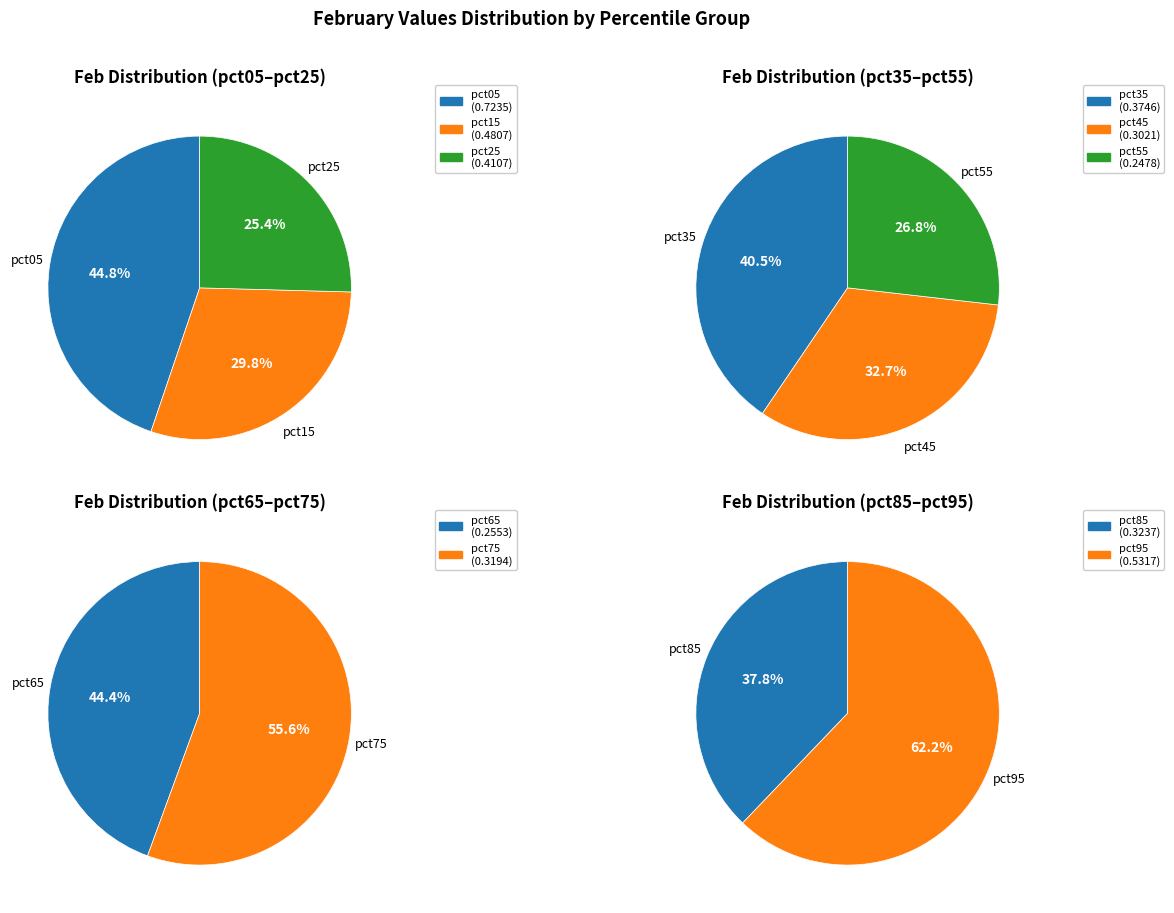

Count the number of slices in the pie.

10